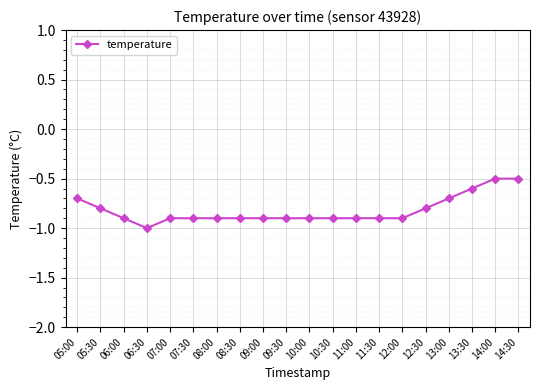

The value at 13:00 is -1.0. True or false?

False